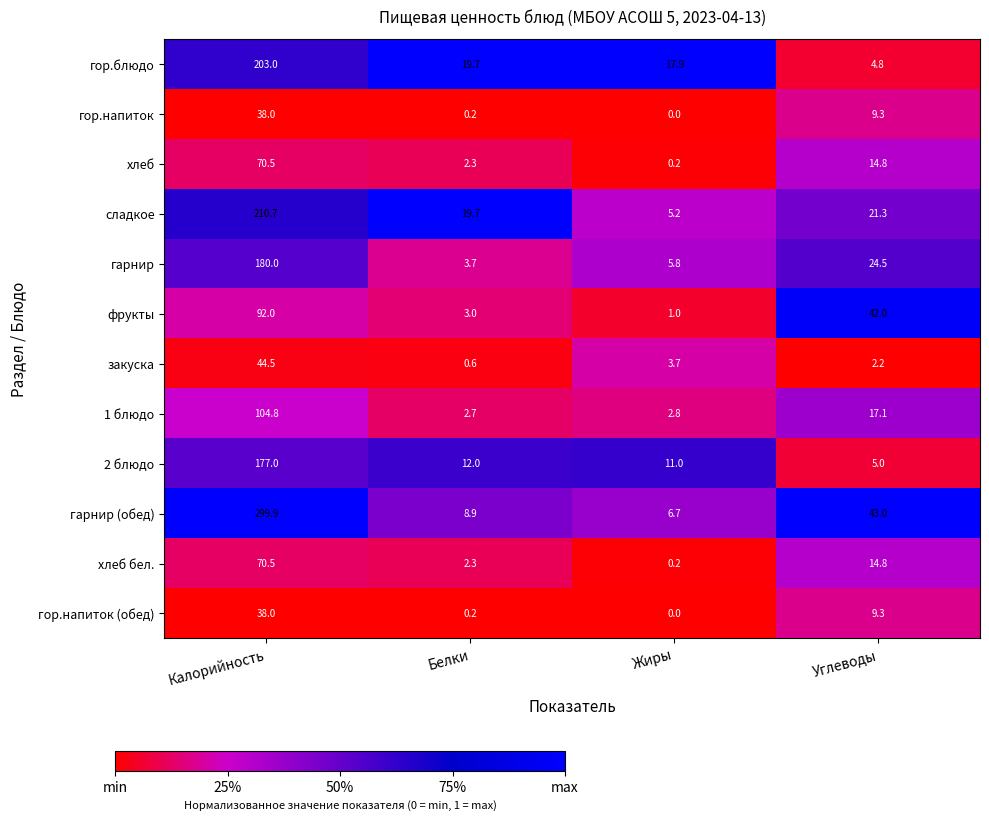

What is the maximum value shown in the chart?

299.9